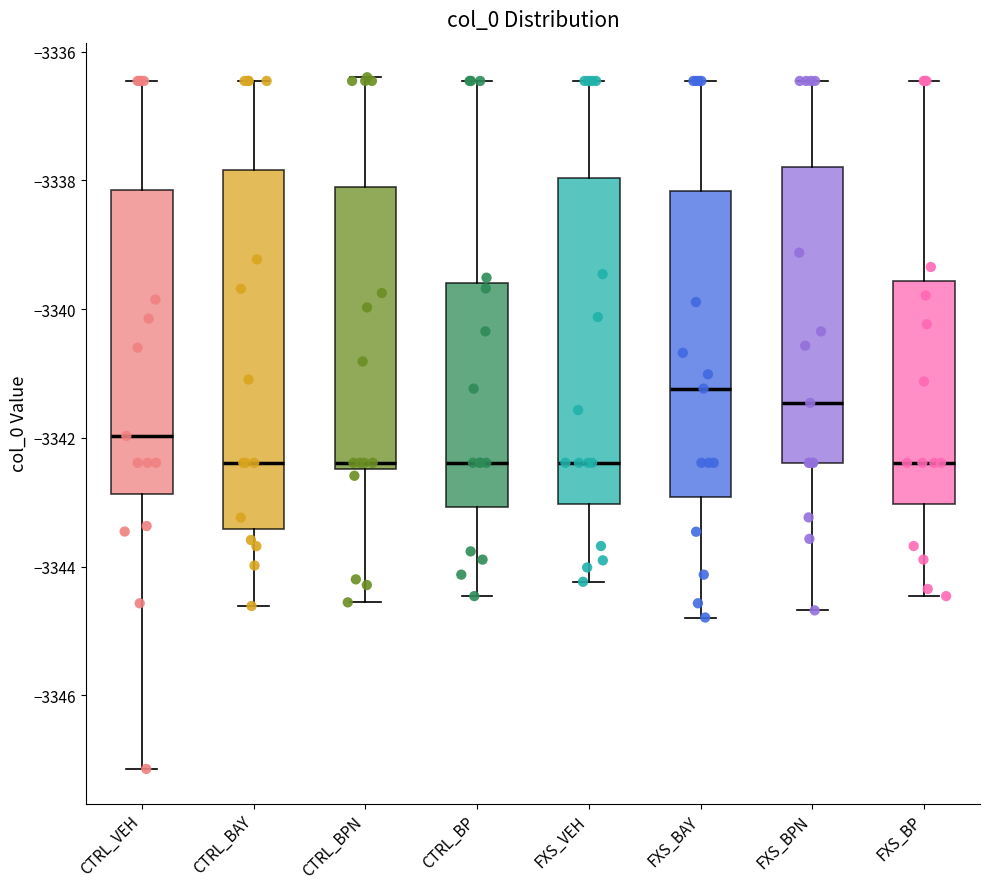

Comparing the boxes themselves (not the whiskers), which one is the tallest?

CTRL_BAY